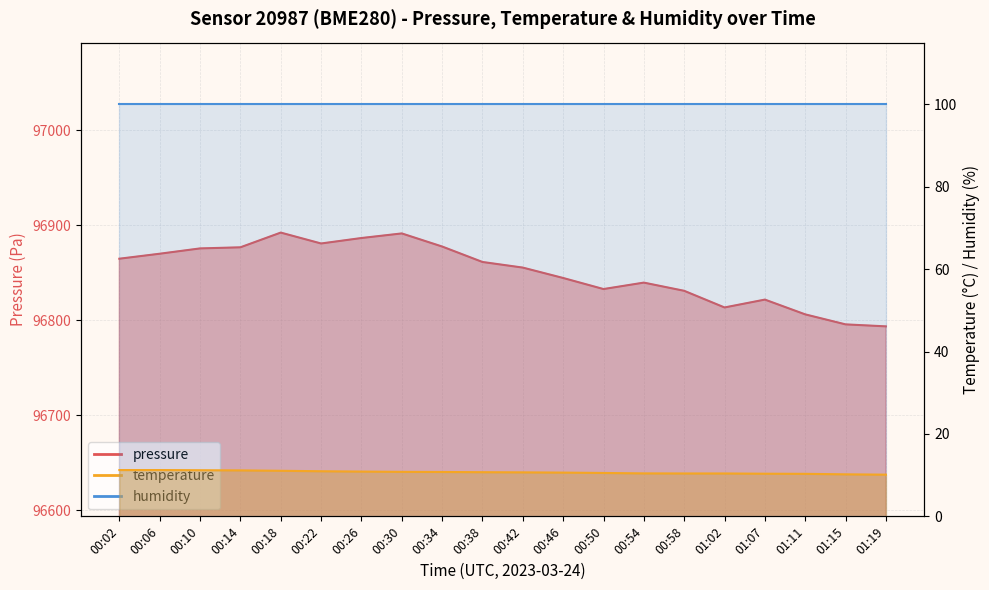

Which series has the largest total across all categories?

pressure